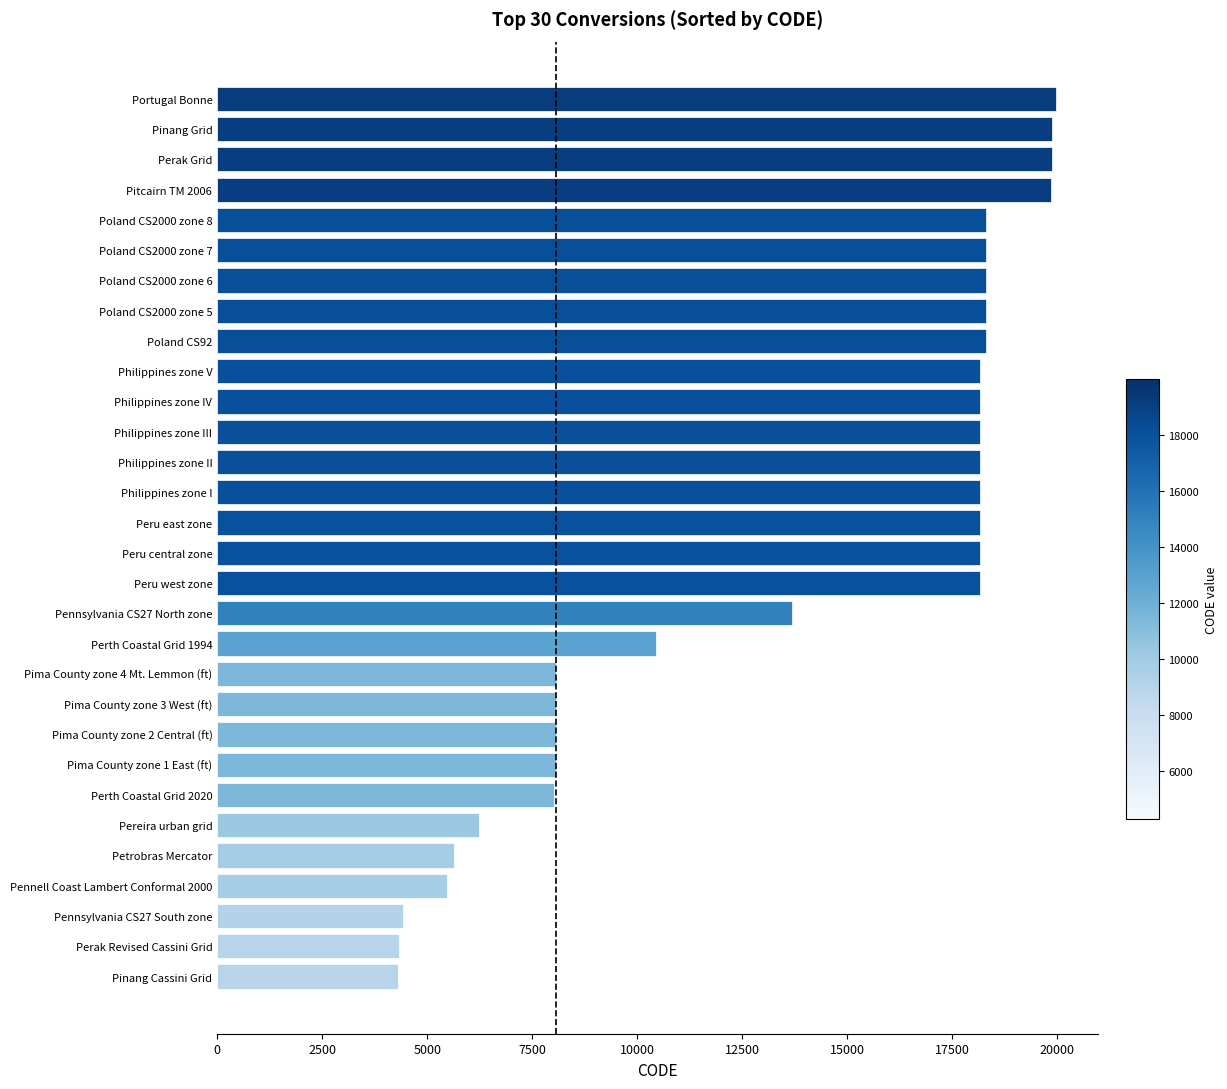

What is the difference between the maximum and minimum values?

15674